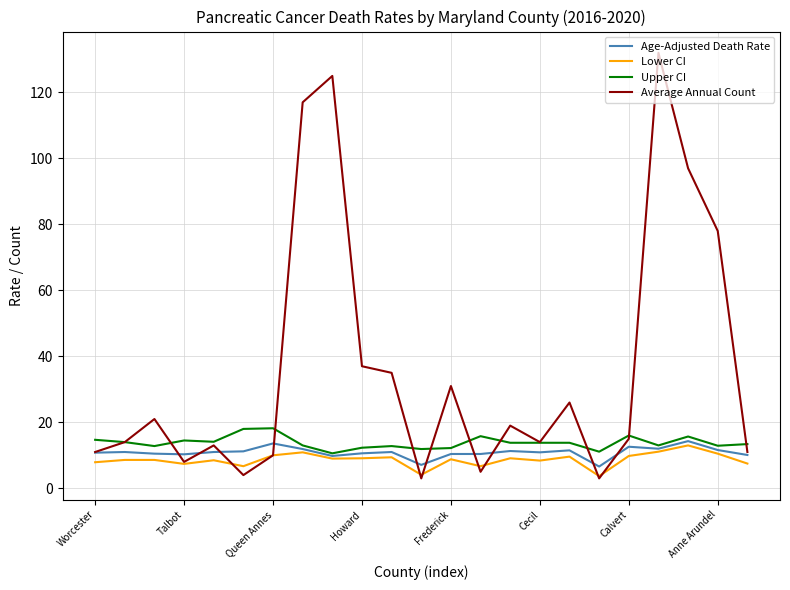

True or false: Lower CI has more than 0 interior local peaks.

True